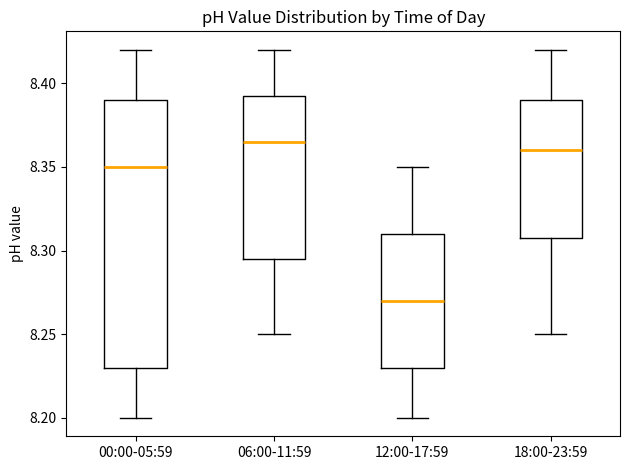

Reading left to right, transcribe this box plot: for each box, give where its median line is, the range the box spans, and where its two whiskers end, as read against the y-axis. The values are not printed on the chart, so give them approximately, as read against the axis.

00:00-05:59: median 8.350, box 8.230 to 8.390, whiskers 8.200 to 8.420
06:00-11:59: median 8.365, box 8.295 to 8.395, whiskers 8.250 to 8.420
12:00-17:59: median 8.270, box 8.230 to 8.310, whiskers 8.200 to 8.350
18:00-23:59: median 8.360, box 8.310 to 8.390, whiskers 8.250 to 8.420